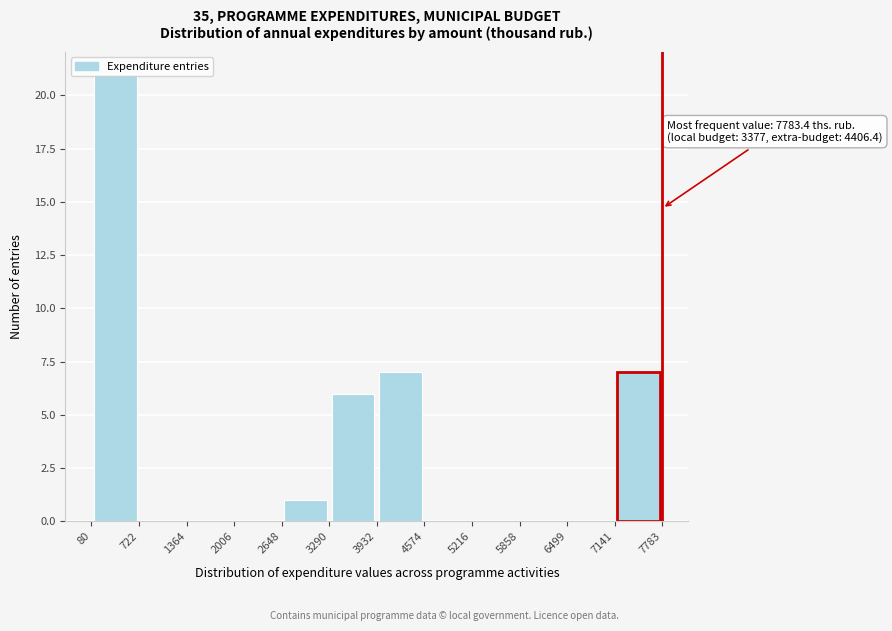

Which range on the x-axis has the tallest bar?

80 to 722